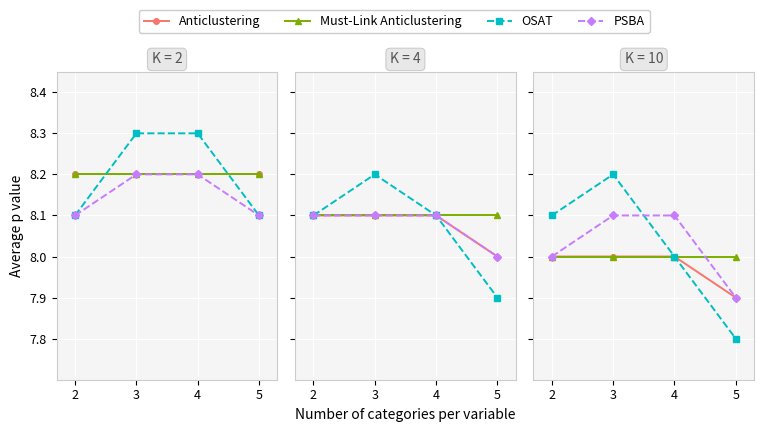

Count the number of data series in this chart.

4